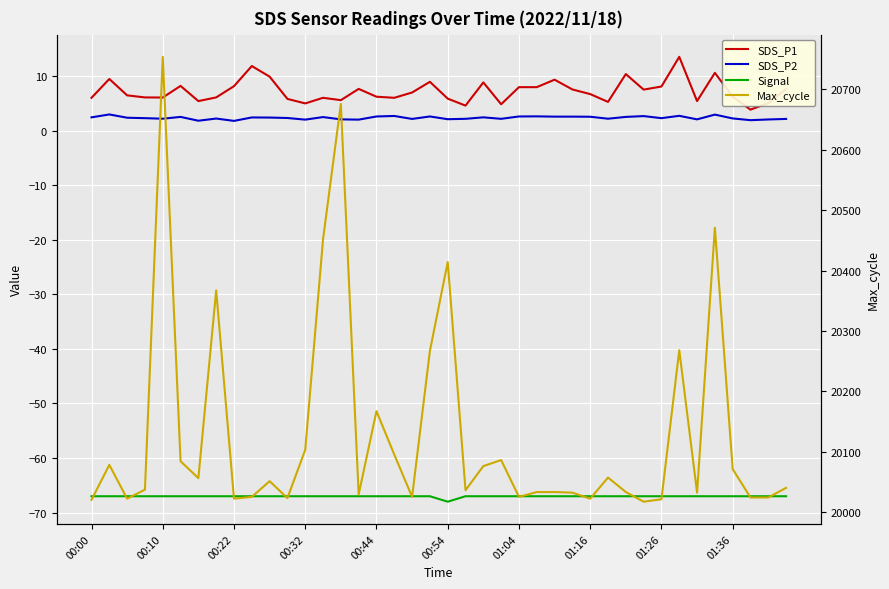

What is the difference between the highest and lowest values at 01:26?

20088.0